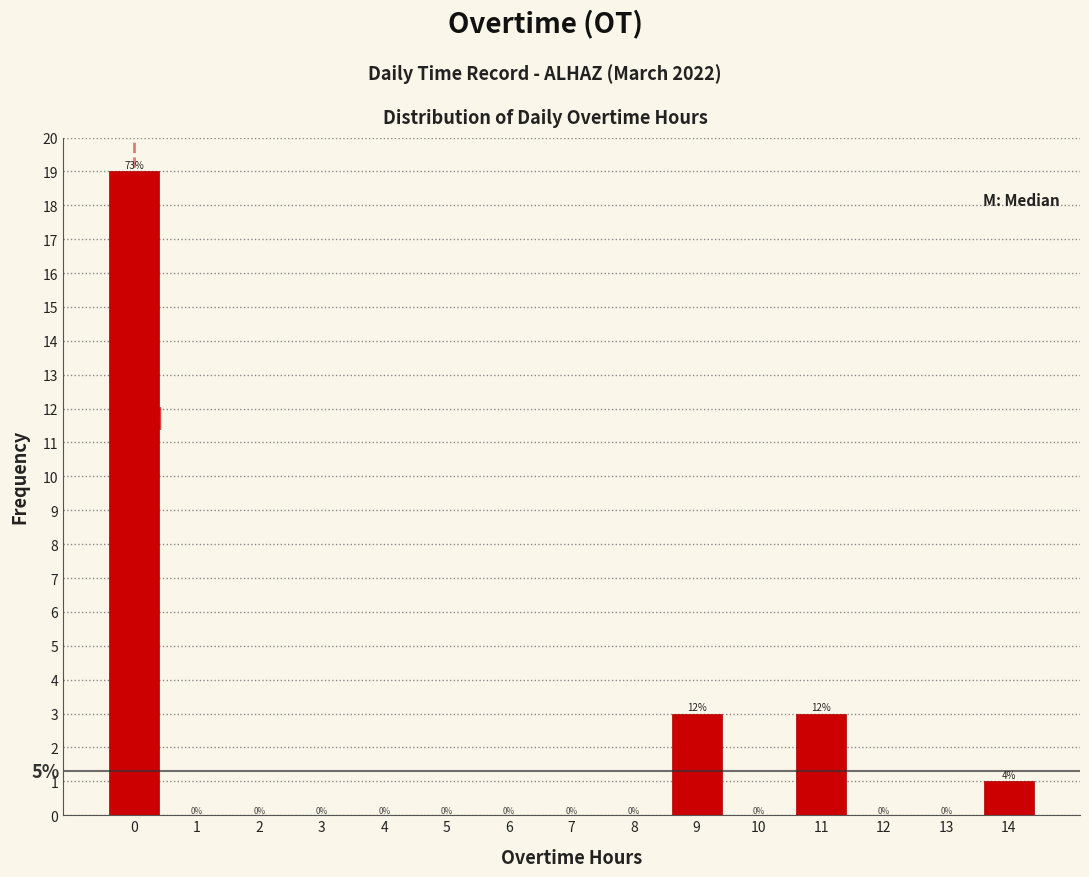

Reading right to left, what are all the values shown in this chart?

14=1	13=0	12=0	11=3	10=0	9=3	8=0	7=0	6=0	5=0	4=0	3=0	2=0	1=0	0=19